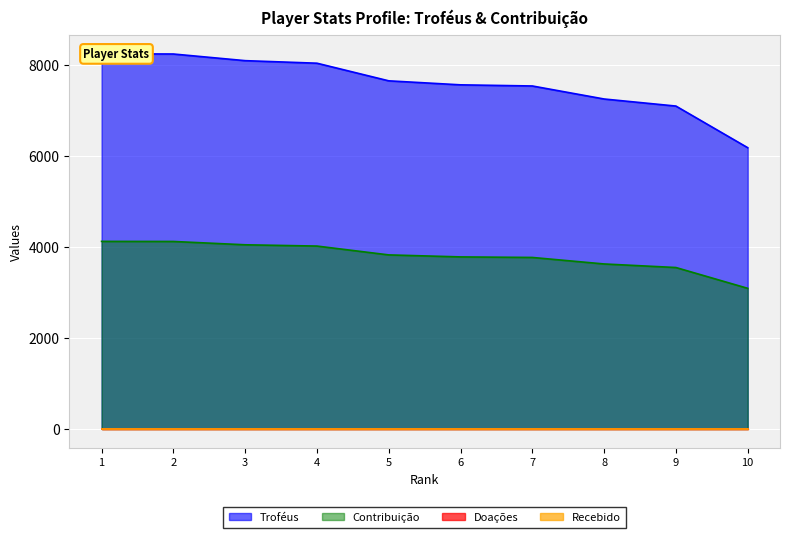

Which category has the highest value in the Troféus series?

1